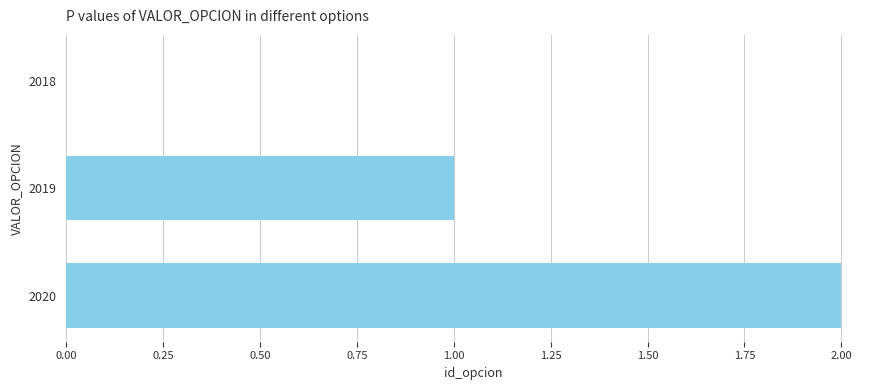

Between 2020 and 2018, which is larger?

2020